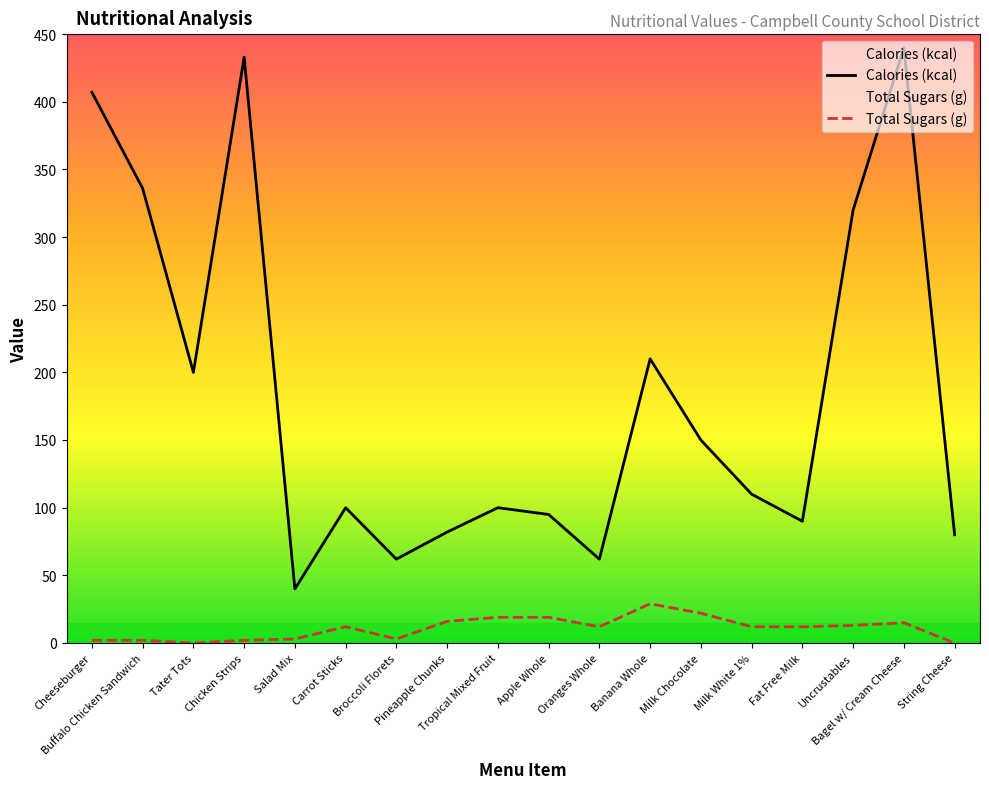

Reading right to left, list all the values displayed in this chart.

Calories (kcal): 80	440	320	90	110	150	210	62	95	100	82	62	100	40	433	200	336	407
Total Sugars (g): 0	15	13	12	12	22	29	12	19	19	16	3	12	3	2	0	2	2